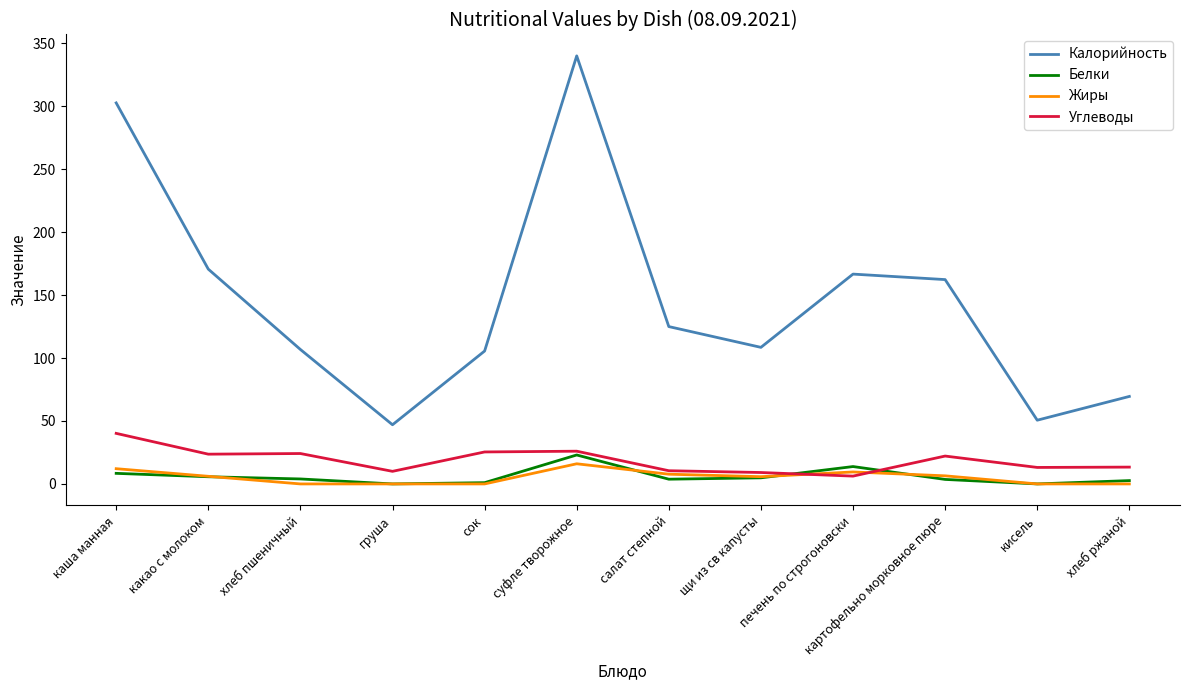

True or false: Калорийность and Углеводы intersect in this chart.

False